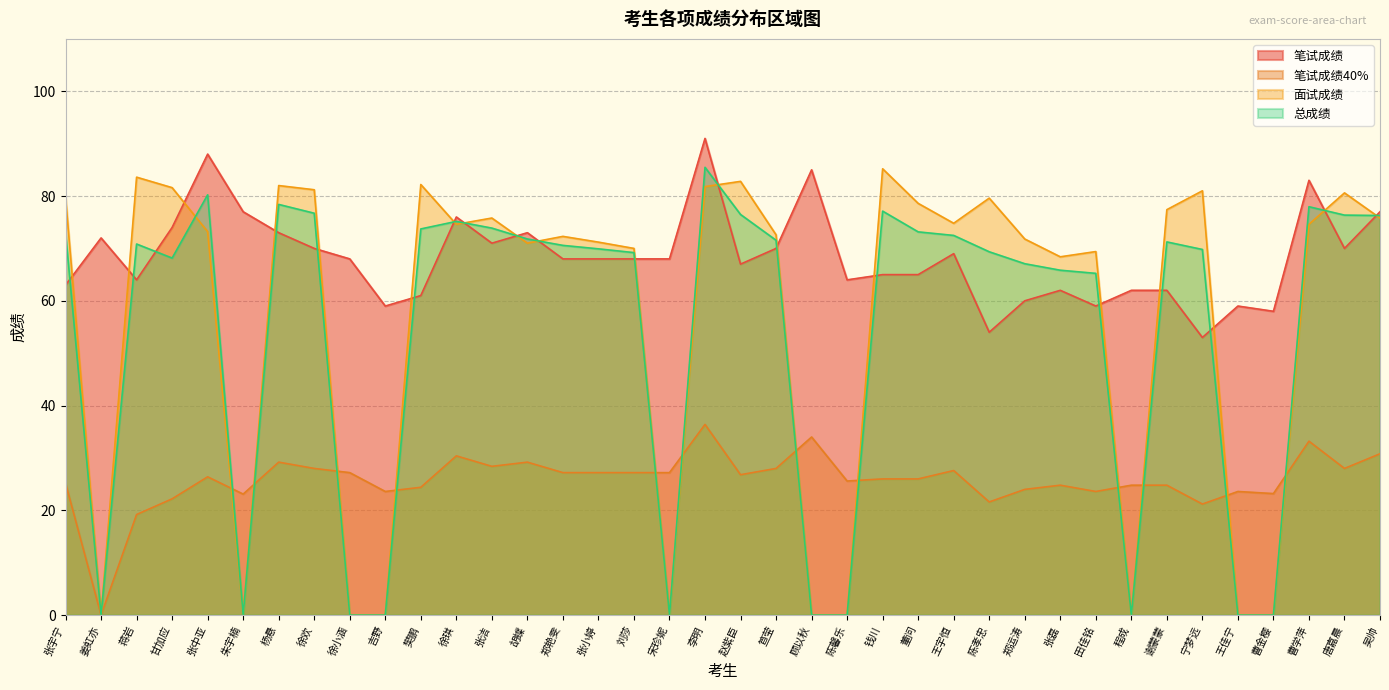

Reading left to right, list all the values displayed in this chart.

笔试成绩: 张宇宁=63.0	姜虹亦=72.0	蒋岩=64.0	甘加应=74.0	张中亚=88.0	朱宇楠=77.0	杨悬=73.0	徐欢=70.0	徐小涵=68.0	吉野=59.0	樊鹏=61.0	徐琪=76.0	张洁=71.0	胡蝶=73.0	郑艳雯=68.0	张小婷=68.0	刘莎=68.0	宋珍妮=68.0	李明=91.0	赵紫臣=67.0	笪莹=70.0	顾以秋=85.0	陈馨乐=64.0	钱川=65.0	董问=65.0	王宇恒=69.0	陈孝忠=54.0	郑运涛=60.0	张磊=62.0	田佳铭=59.0	程成=62.0	谢蒙蒙=62.0	宁梦远=53.0	王佳宁=59.0	曹金樱=58.0	曹学萍=83.0	唐嘉晨=70.0	吴帅=77.0
笔试成绩40%: 张宇宁=25.2	姜虹亦=0.0	蒋岩=19.2	甘加应=22.2	张中亚=26.4	朱宇楠=23.1	杨悬=29.2	徐欢=28.0	徐小涵=27.2	吉野=23.6	樊鹏=24.4	徐琪=30.4	张洁=28.4	胡蝶=29.2	郑艳雯=27.2	张小婷=27.2	刘莎=27.2	宋珍妮=27.2	李明=36.4	赵紫臣=26.8	笪莹=28.0	顾以秋=34.0	陈馨乐=25.6	钱川=26.0	董问=26.0	王宇恒=27.6	陈孝忠=21.6	郑运涛=24.0	张磊=24.8	田佳铭=23.6	程成=24.8	谢蒙蒙=24.8	宁梦远=21.2	王佳宁=23.6	曹金樱=23.2	曹学萍=33.2	唐嘉晨=28.0	吴帅=30.8
面试成绩: 张宇宁=79.8	姜虹亦=0.0	蒋岩=83.6	甘加应=81.6	张中亚=73.2	朱宇楠=0.0	杨悬=82.0	徐欢=81.2	徐小涵=0.0	吉野=0.0	樊鹏=82.2	徐琪=74.6	张洁=75.8	胡蝶=71.0	郑艳雯=72.3	张小婷=71.2	刘莎=70.0	宋珍妮=0.0	李明=81.8	赵紫臣=82.8	笪莹=72.6	顾以秋=0.0	陈馨乐=0.0	钱川=85.2	董问=78.6	王宇恒=74.8	陈孝忠=79.6	郑运涛=71.8	张磊=68.4	田佳铭=69.4	程成=0.0	谢蒙蒙=77.4	宁梦远=81.0	王佳宁=0.0	曹金樱=0.0	曹学萍=74.6	唐嘉晨=80.6	吴帅=75.8
总成绩: 张宇宁=73.1	姜虹亦=0.0	蒋岩=70.8	甘加应=68.2	张中亚=80.2	朱宇楠=0.0	杨悬=78.4	徐欢=76.7	徐小涵=0.0	吉野=0.0	樊鹏=73.7	徐琪=75.2	张洁=73.9	胡蝶=71.8	郑艳雯=70.6	张小婷=69.9	刘莎=69.2	宋珍妮=0.0	李明=85.5	赵紫臣=76.5	笪莹=71.6	顾以秋=0.0	陈馨乐=0.0	钱川=77.1	董问=73.2	王宇恒=72.5	陈孝忠=69.4	郑运涛=67.1	张磊=65.8	田佳铭=65.2	程成=0.0	谢蒙蒙=71.2	宁梦远=69.8	王佳宁=0.0	曹金樱=0.0	曹学萍=78.0	唐嘉晨=76.4	吴帅=76.3